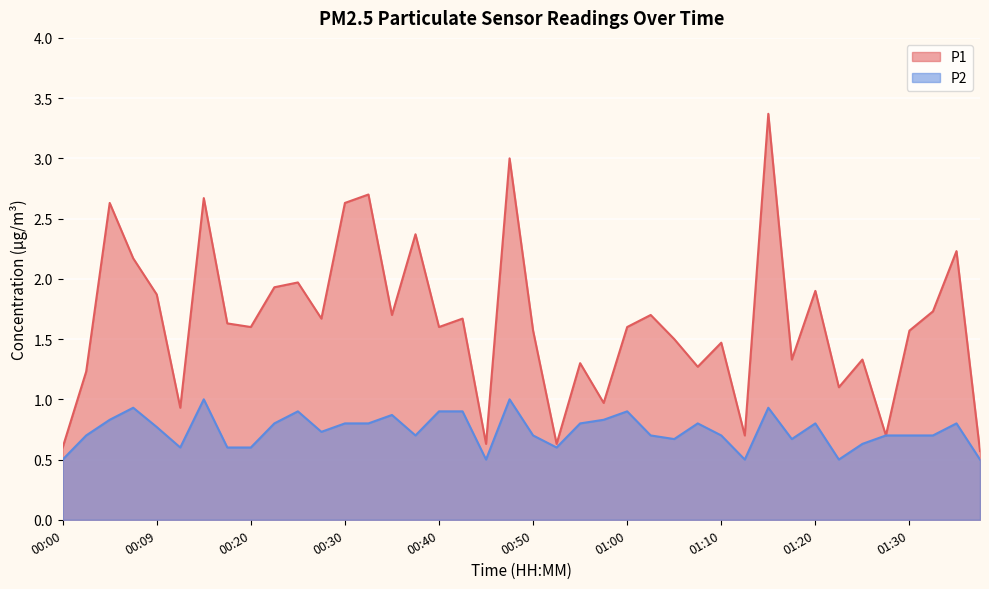

The value of P2 at 01:00 is 0.9. True or false?

True